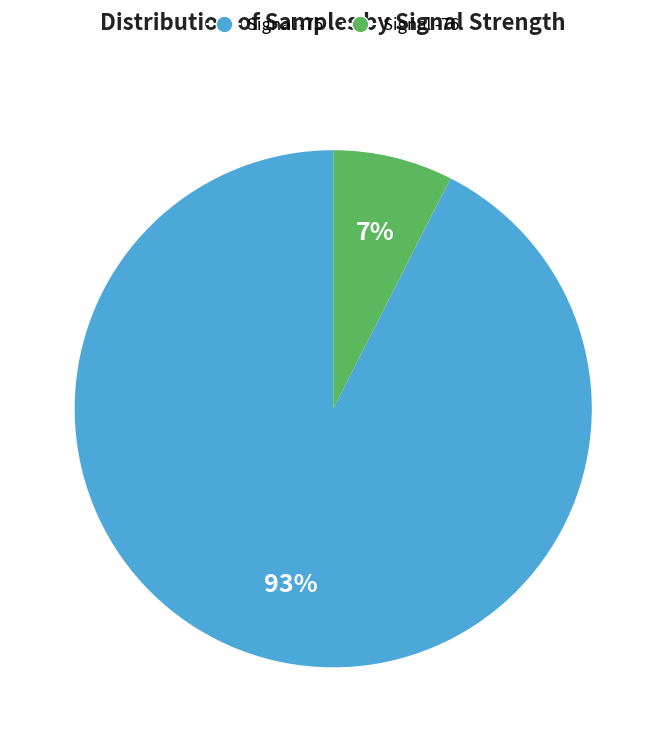

How many segments does this pie chart have?

2